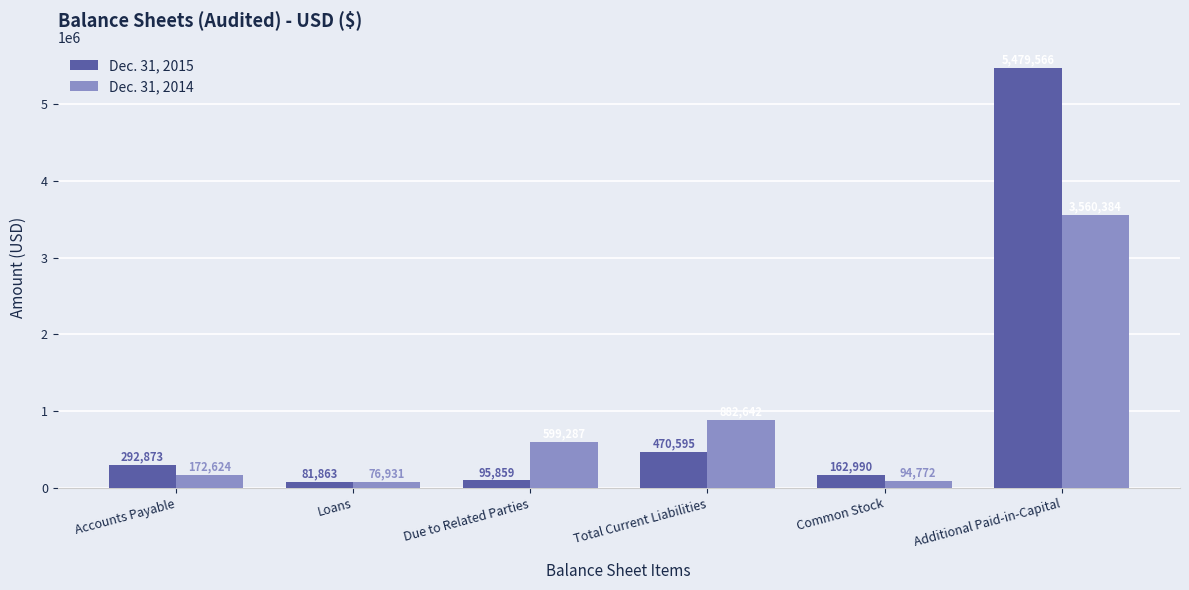

What is the minimum value shown in the chart?

76931